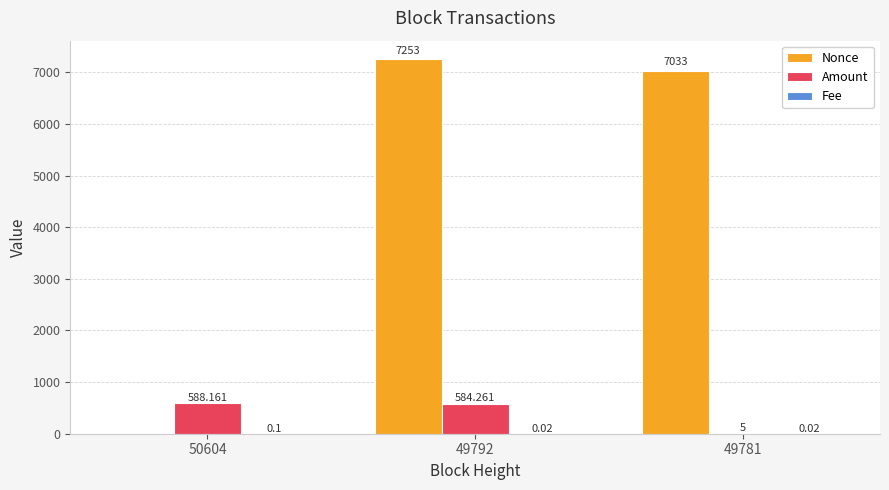

Is the value of Amount at 49792 greater than the value of Nonce at 49781?

No